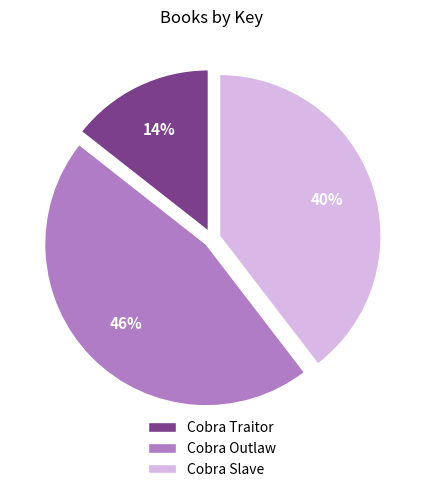

To the nearest percent, what portion does Cobra Slave represent?

40%